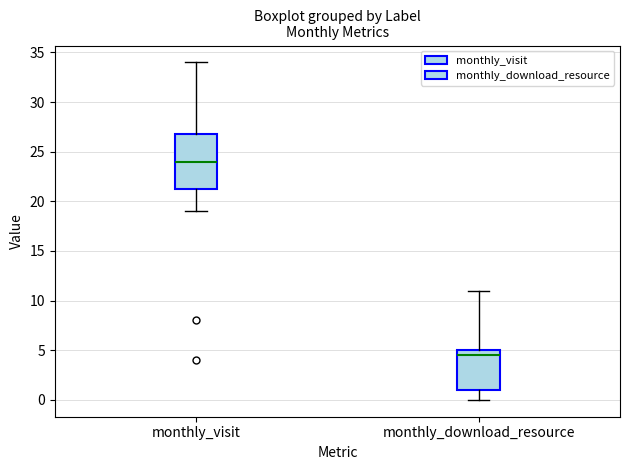

Which box has the highest median line?

monthly_visit